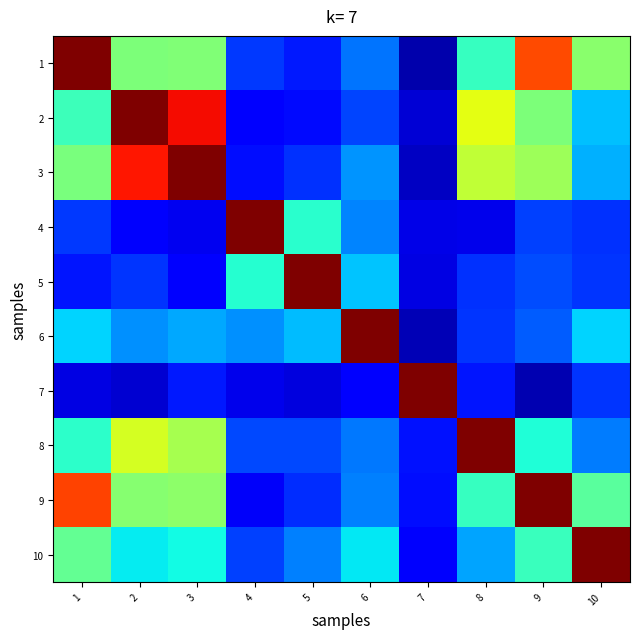

Count the number of data series in this chart.

10